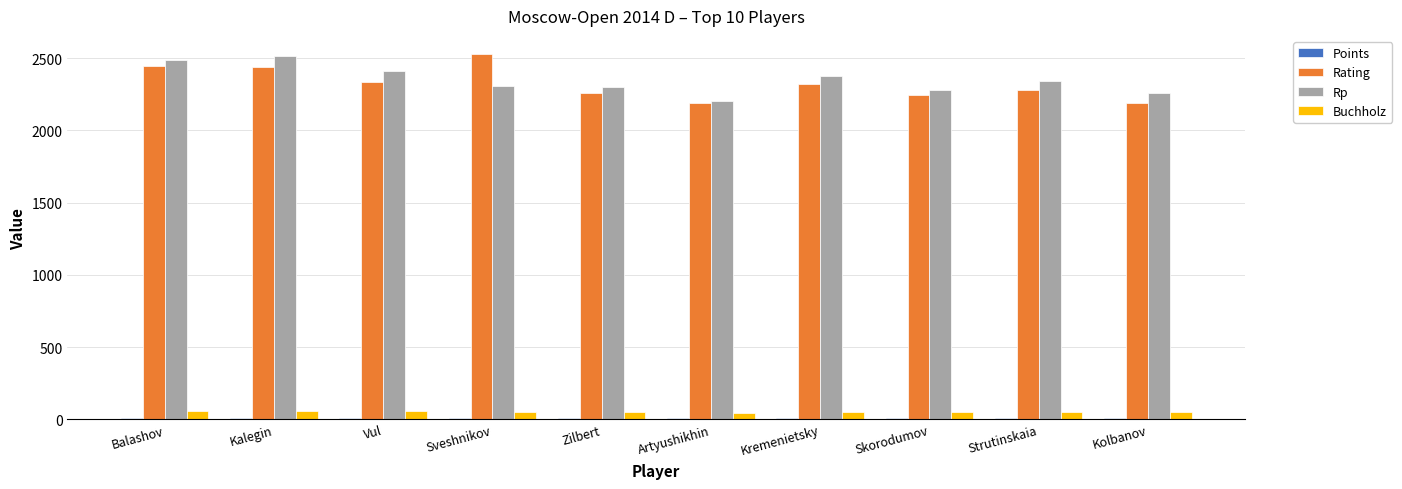

True or false: Rating has a value of 2447.0 at Balashov.

True